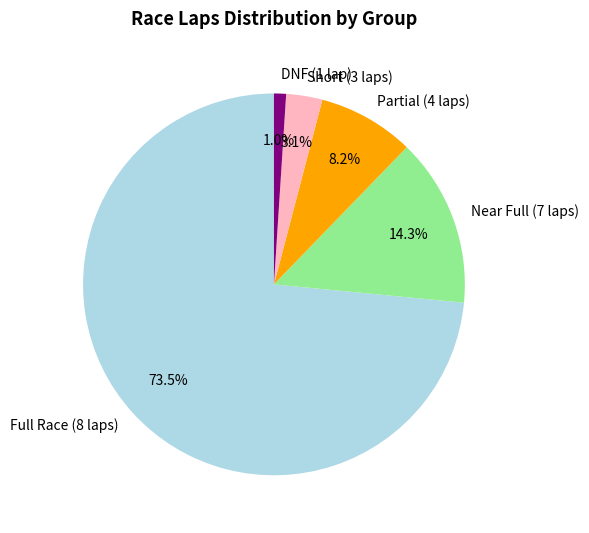

Combined, do Partial (4 laps) and Short (3 laps) account for over 50%?

No